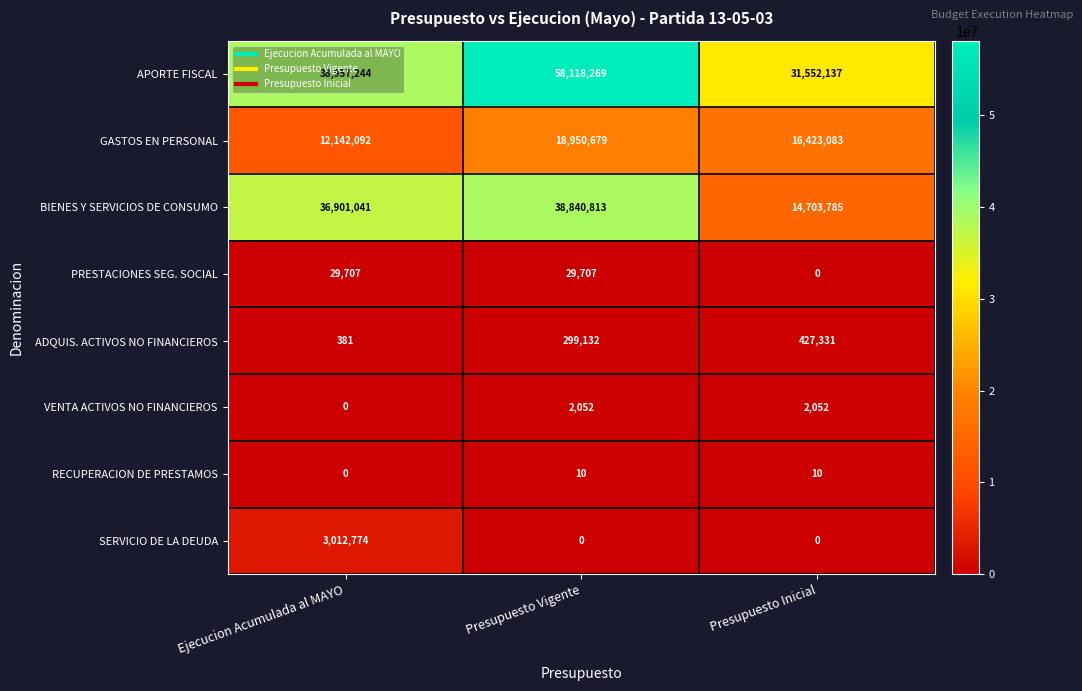

At which category does the chart reach its peak across all series?

Presupuesto Vigente